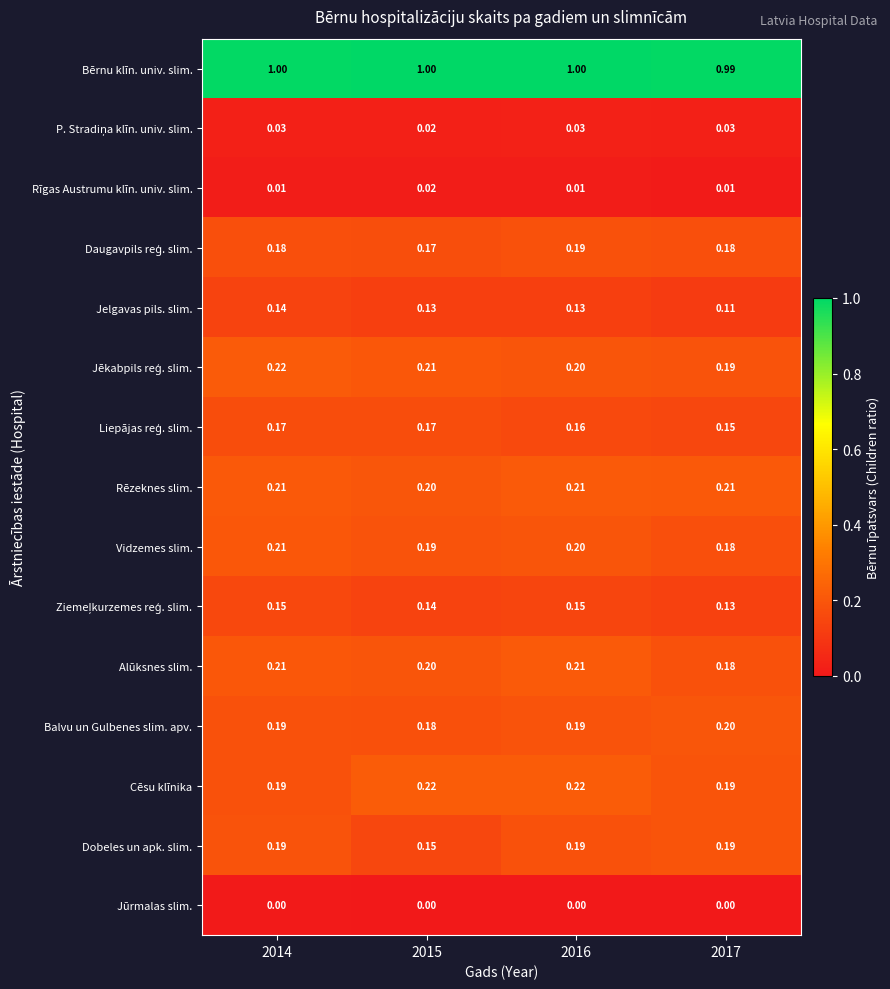

Which series changed the most between 2014 and 2016?

Cēsu klīnika